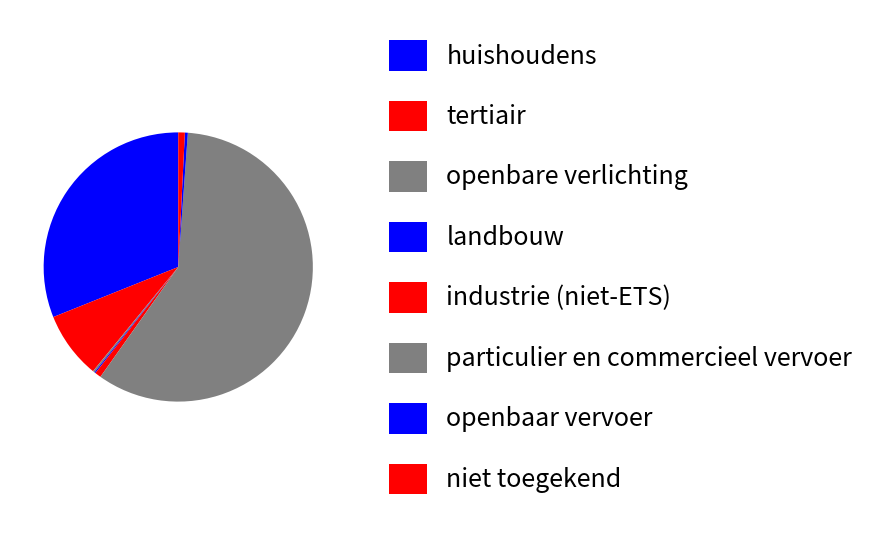

To the nearest percent, what is the combined percentage of tertiair and landbouw?

8%